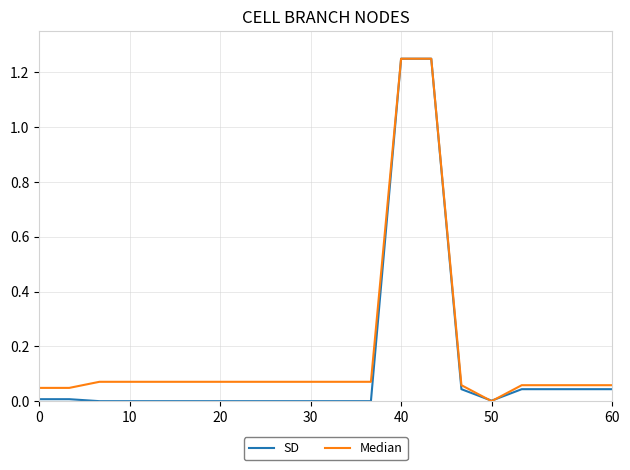

What are all the series names shown in the legend?

SD, Median